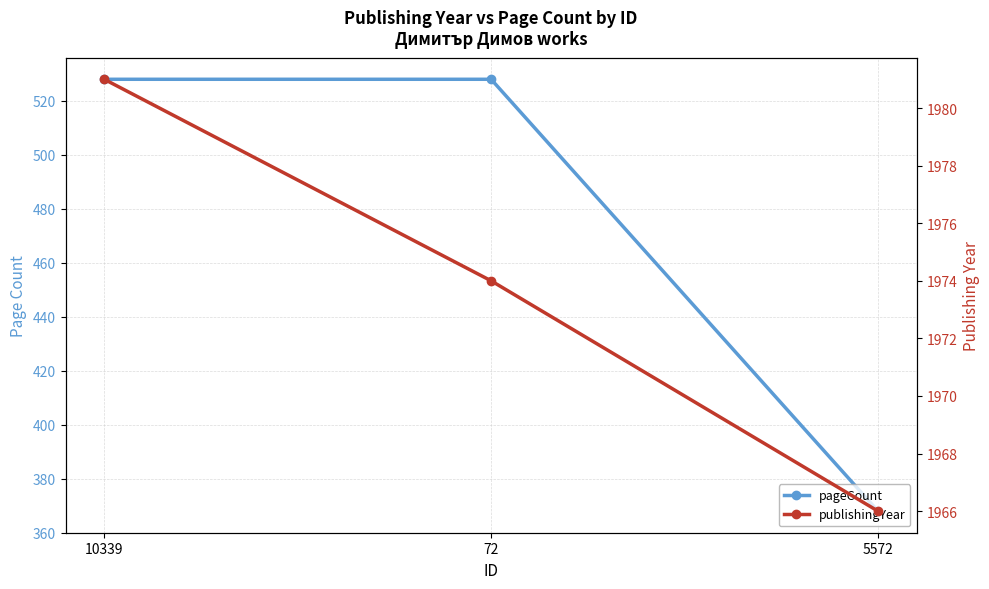

Which series has the largest total across all categories?

publishingYear